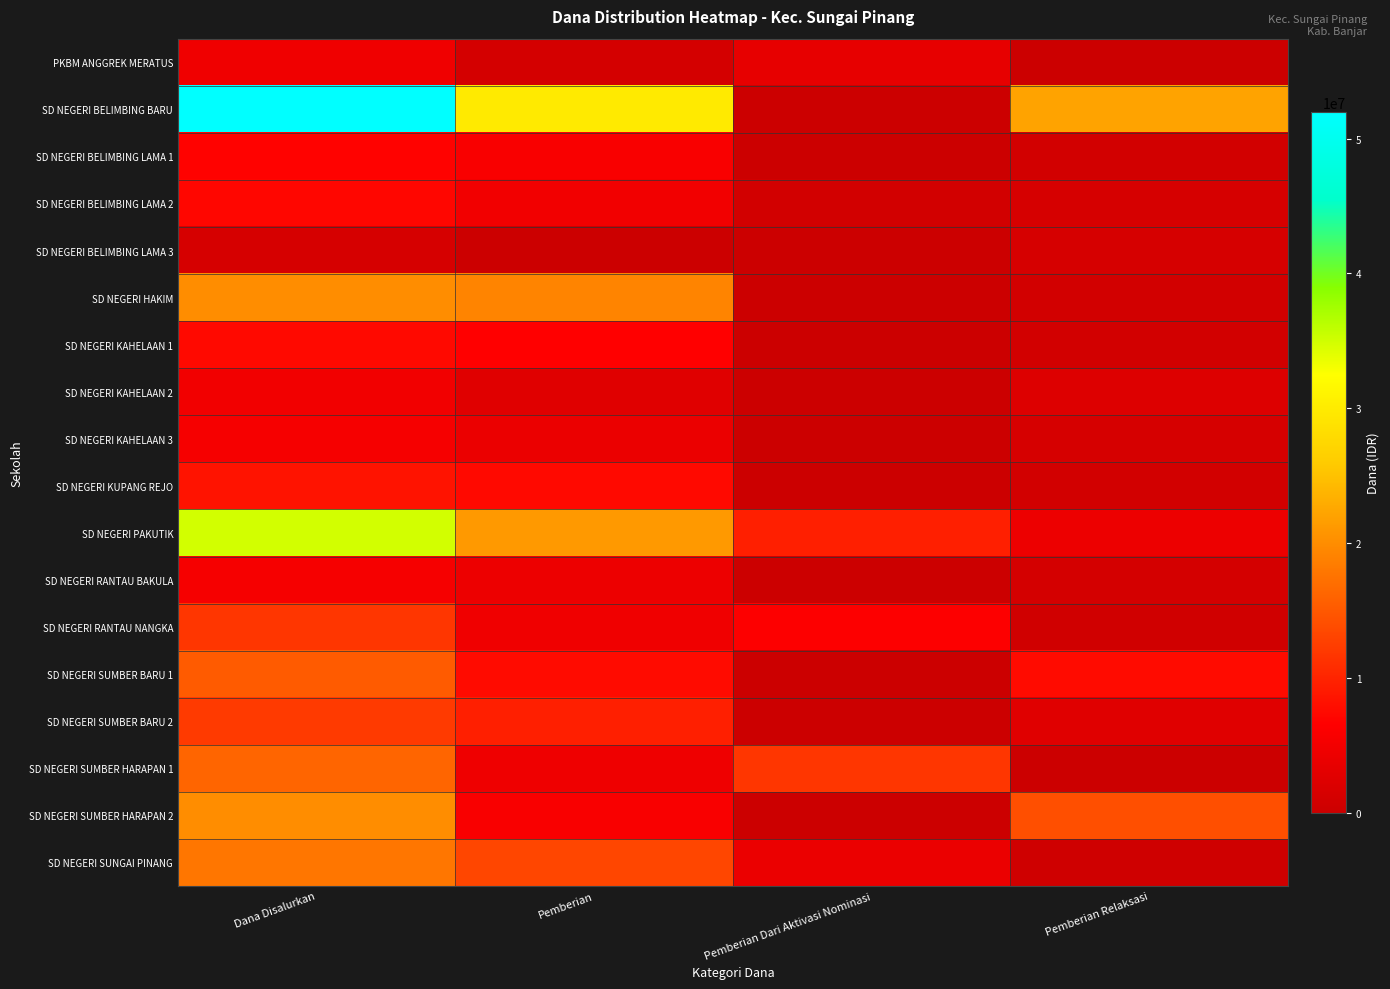

What is the total value across all series at Dana Disalurkan?

251550000